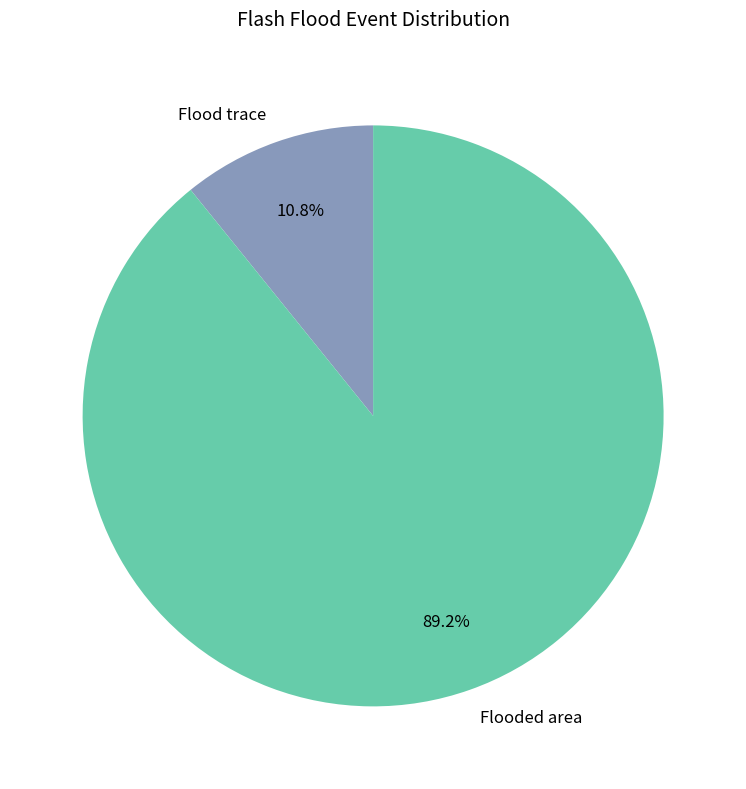

Which category has the biggest portion of the pie?

Flooded area